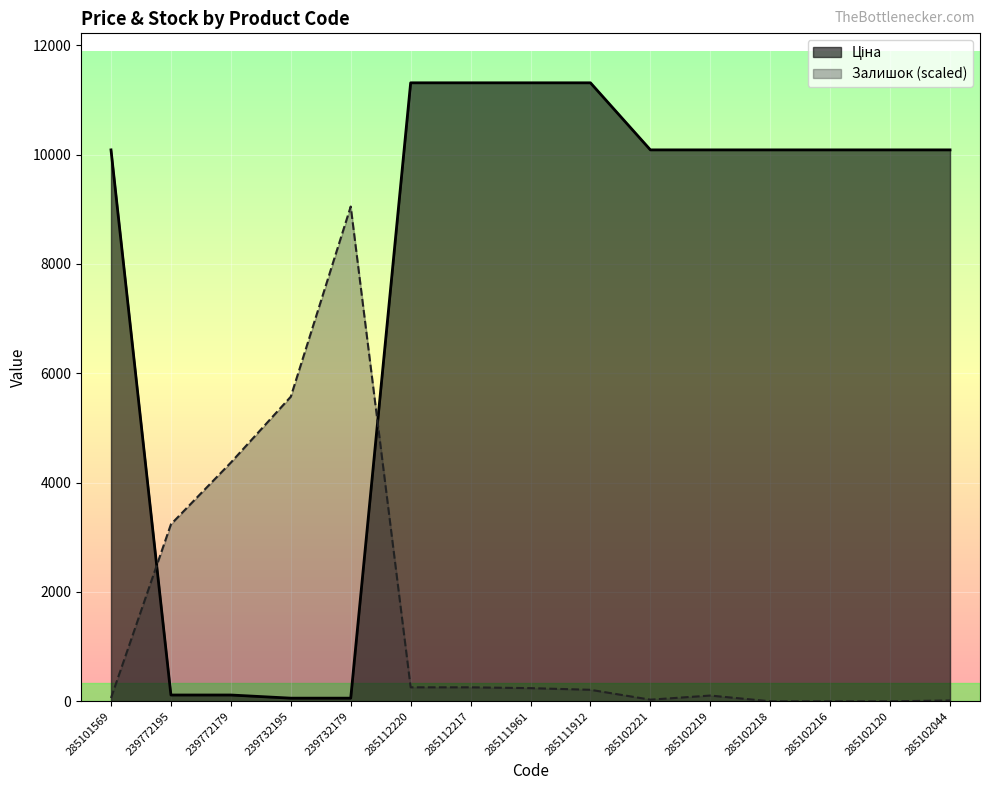

Which series ends up on top after the final intersection of Залишок and Ціна?

Ціна